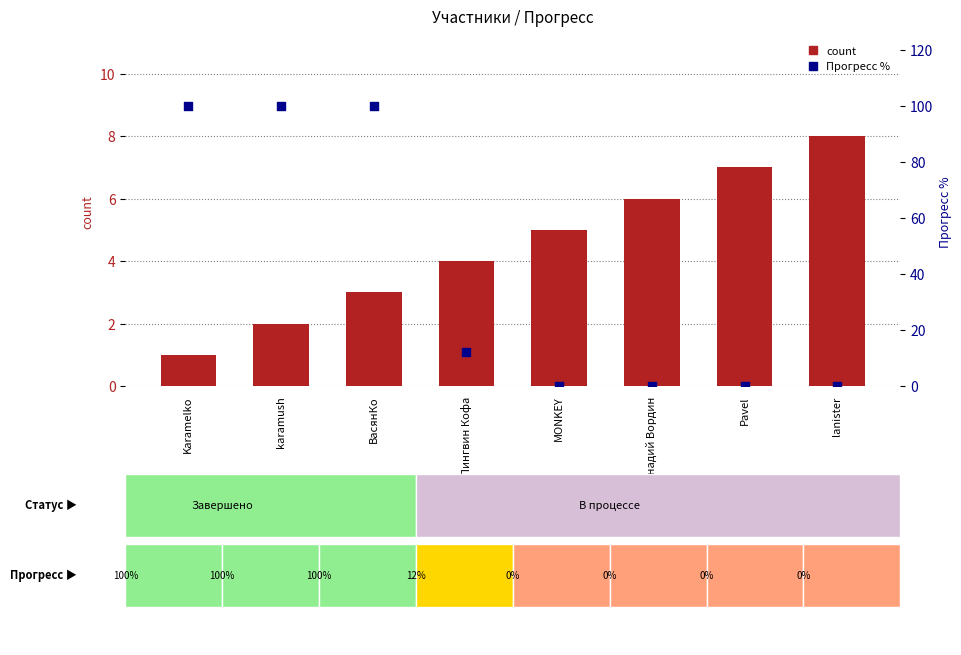

Is the value of count at Karamelko greater than the value of Прогресс % at MONKEY?

Yes